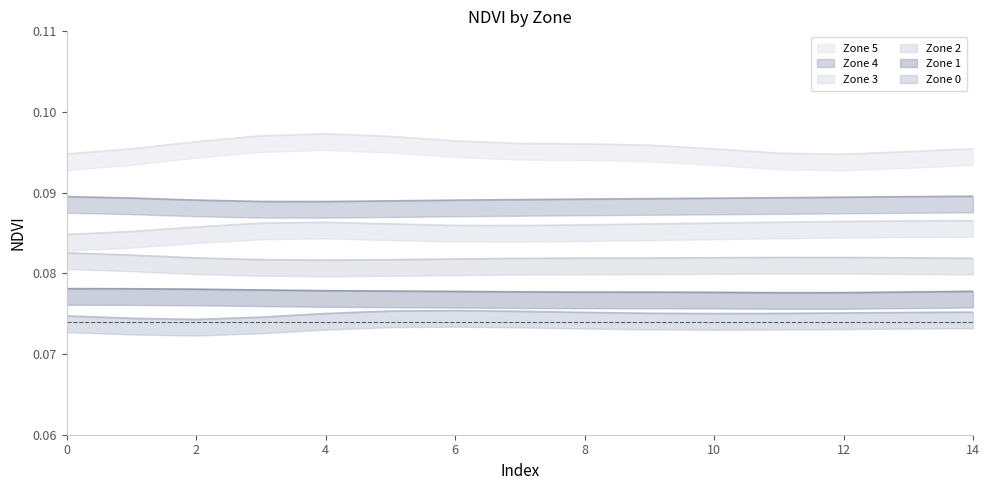

List the labels in order of Zone 3 value, largest first.

4, 3, 13, 11, 14, 9, 12, 7, 10, 8, 6, 2, 5, 1, 0